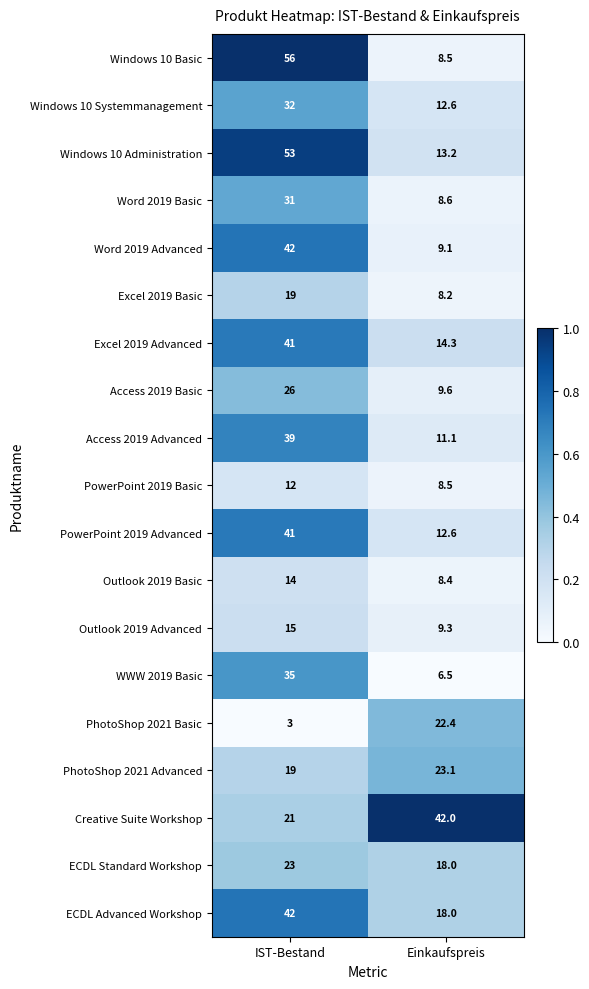

At which label is PowerPoint 2019 Advanced closest to 26?

Einkaufspreis